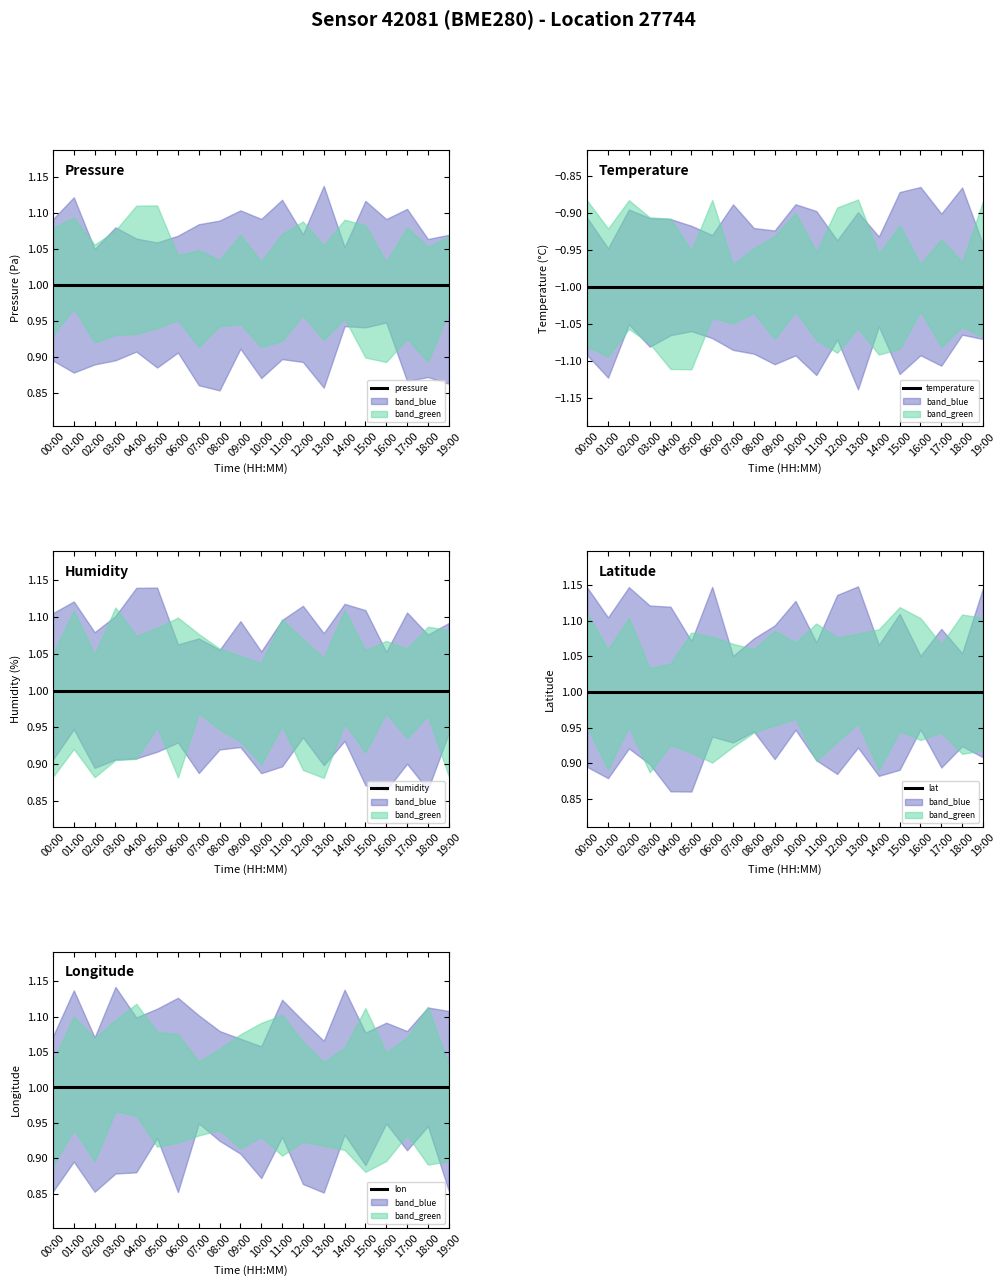

Does the chart have visible grid lines?

No